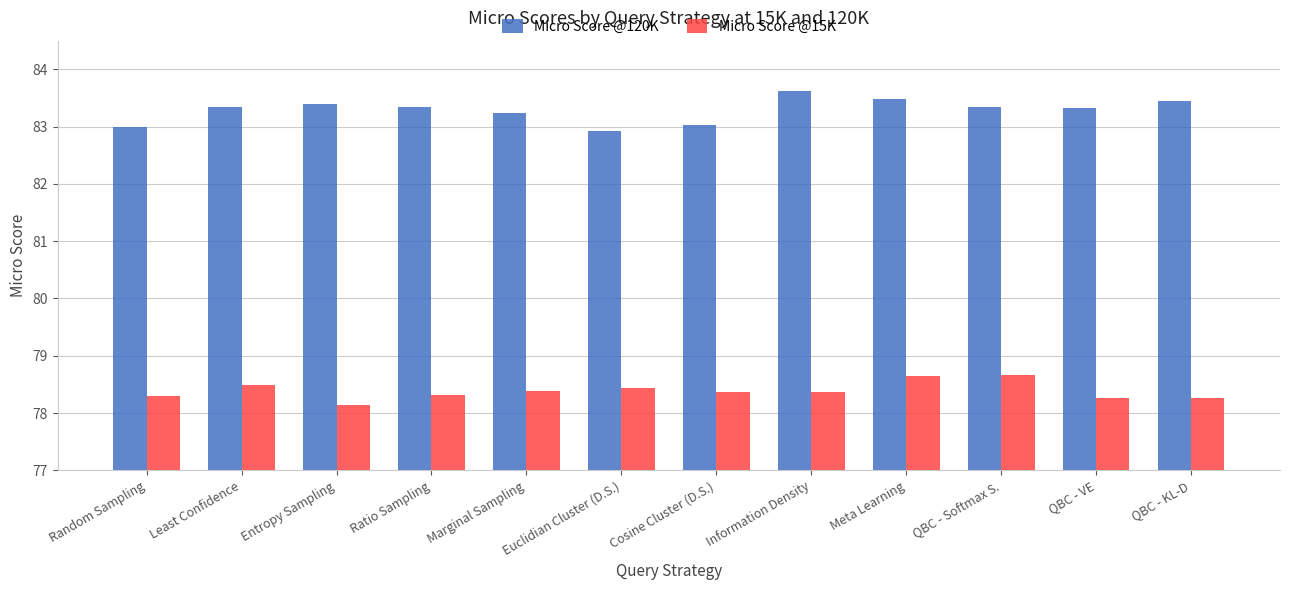

Count the number of data series in this chart.

2